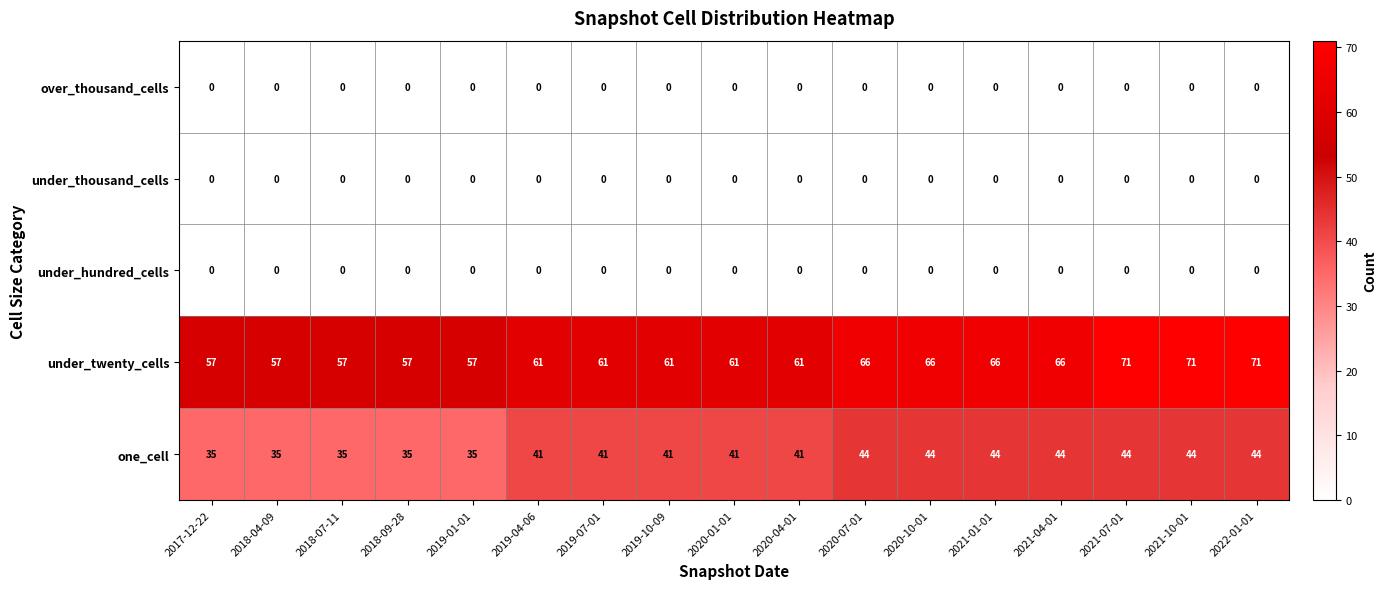

The value of under_twenty_cells at 2020-10-01 is 118. True or false?

False